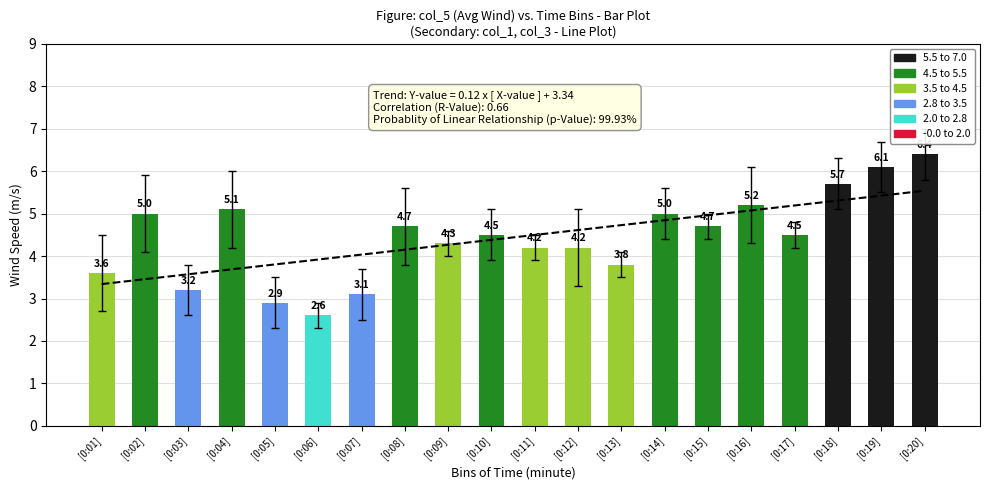

List the labels in order of value, smallest first.

[0:06], [0:05], [0:07], [0:03], [0:01], [0:13], [0:11], [0:12], [0:09], [0:10], [0:17], [0:08], [0:15], [0:02], [0:14], [0:04], [0:16], [0:18], [0:19], [0:20]